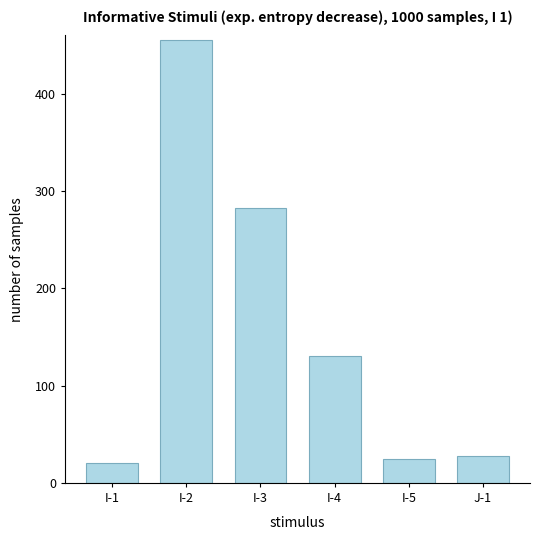

Is it true that the value at I-5 is 25?

True